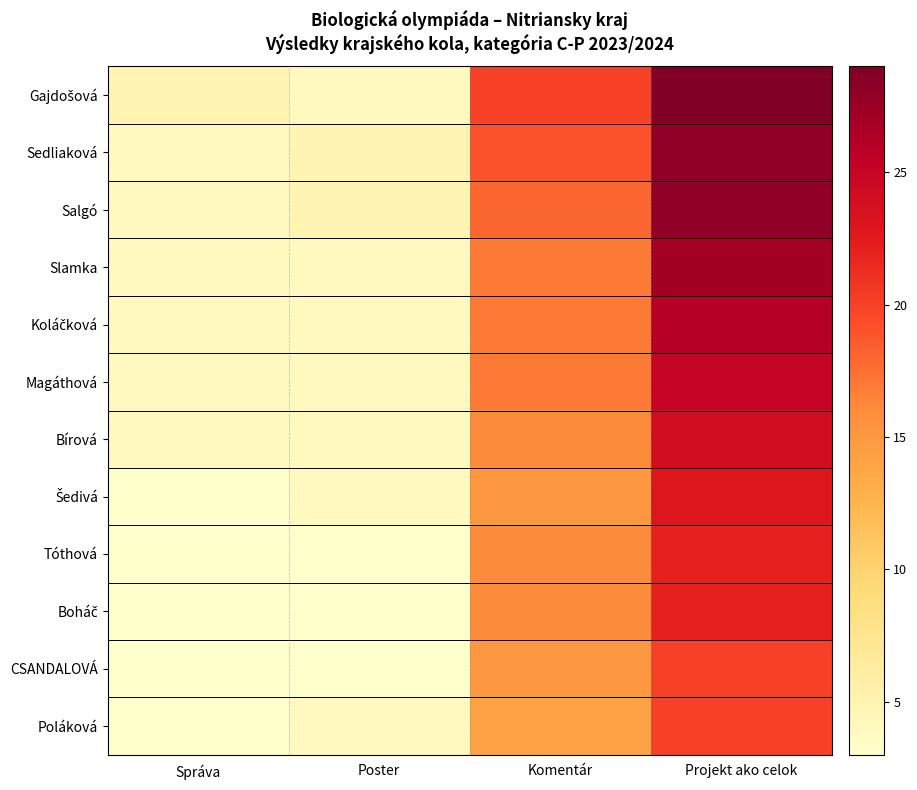

How many categories are shown in the chart?

4